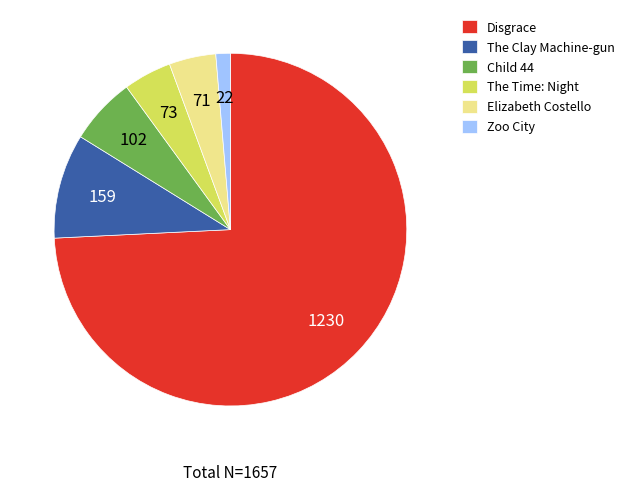

Which category accounts for the majority?

Disgrace